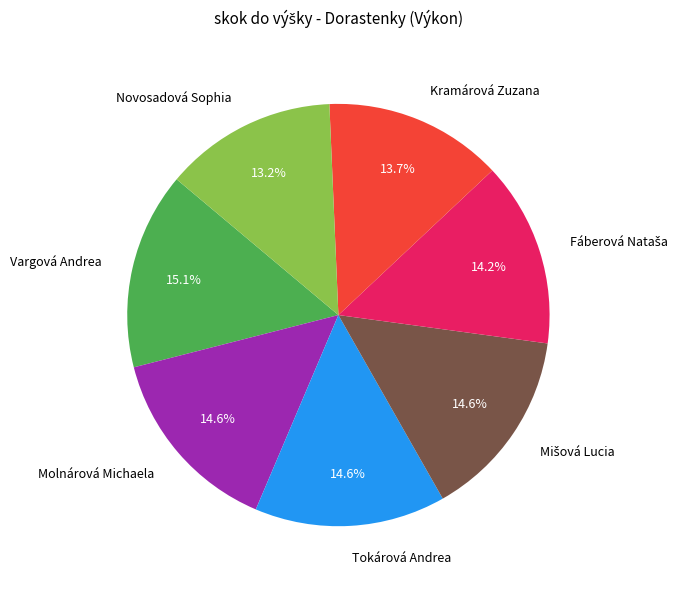

To the nearest percent, what portion does Tokárová Andrea represent?

15%